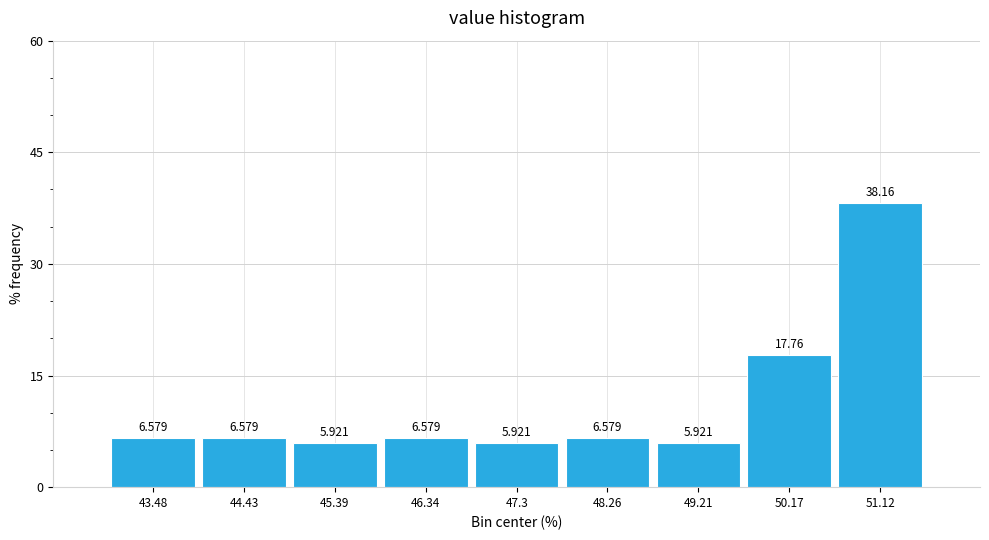

How tall is the bar that spans 50.6 to 51.6 on the x-axis? The bar edges are not printed on the chart, so give them approximately, as read against the axis.

38.158